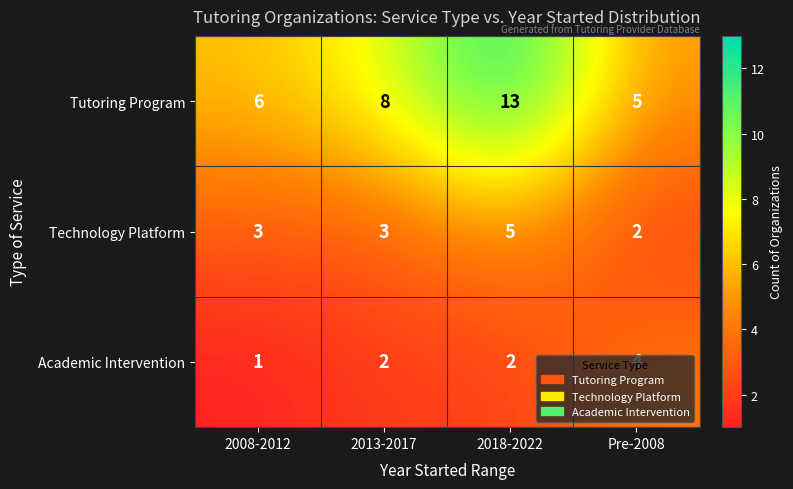

Is it true that Technology Platform equals 3 at 2018-2022?

False